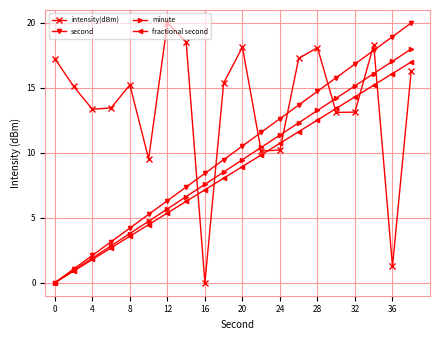

What is the value of the intensity(dBm) point at the 18th from the left?

18.3